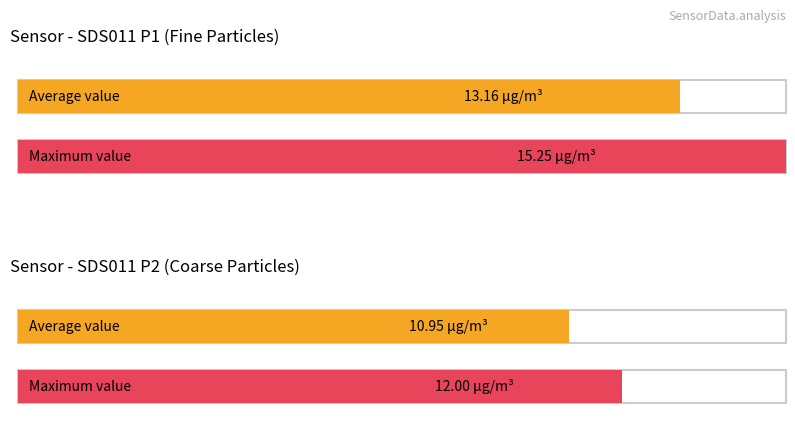

What is the greatest value displayed?

15.2